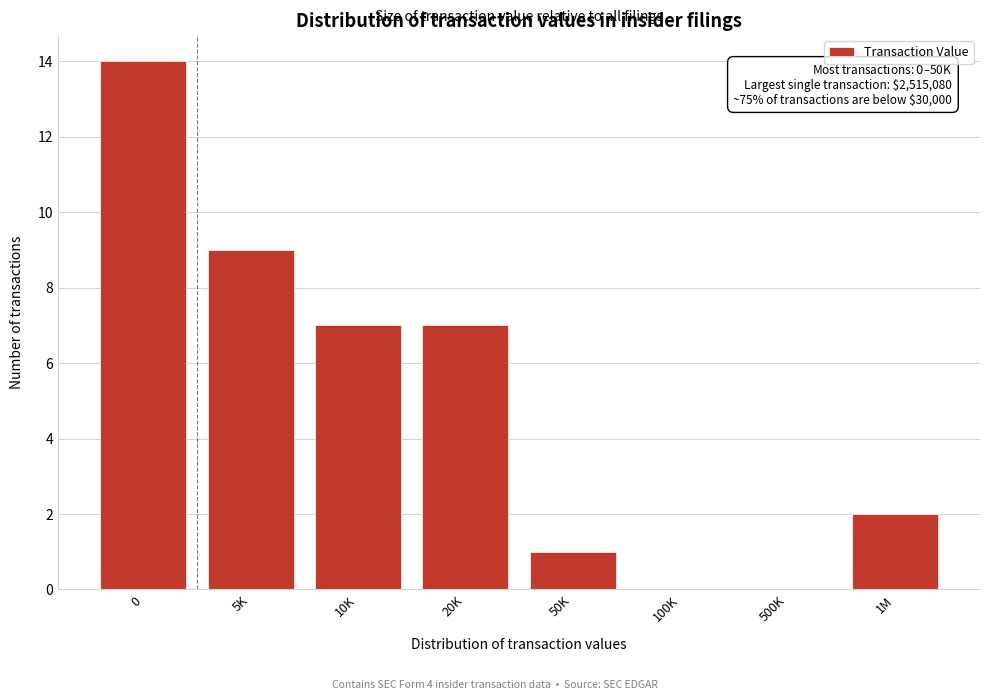

Reading left to right, list all the values displayed in this chart.

0=14	5K=9	10K=7	20K=7	50K=1	100K=0	500K=0	1M=2